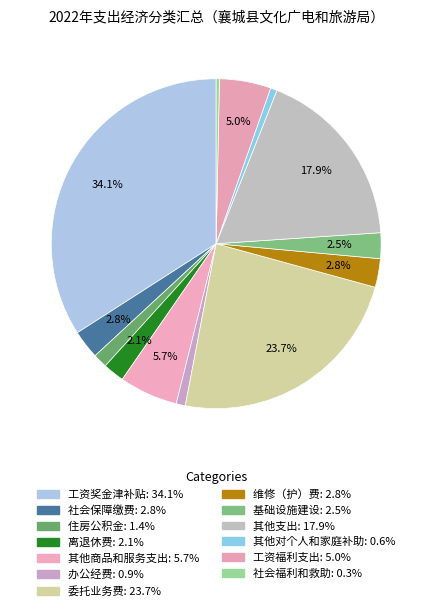

What percentage is the 基础设施建设 slice, to the nearest percent?

3%